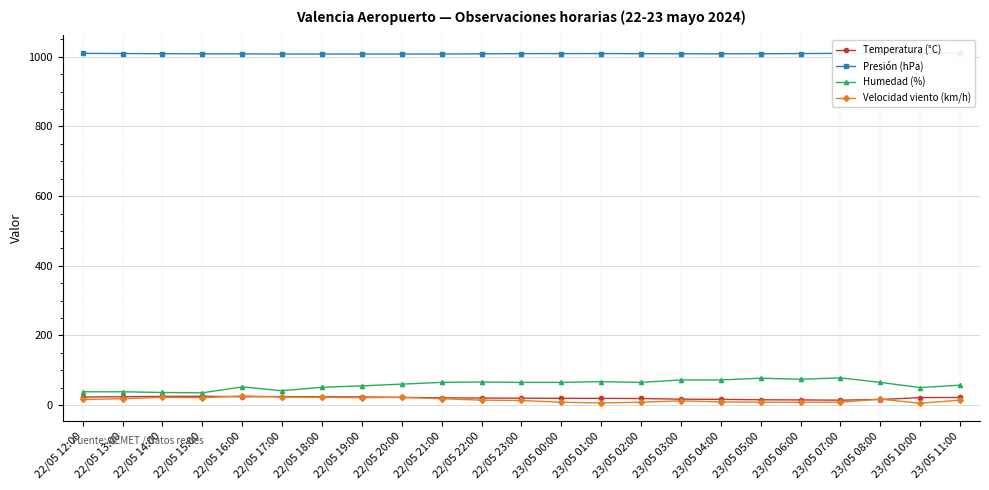

Reading left to right, extract all data points from this chart.

Temperatura (°C): 23.0	23.7	24.8	25.0	23.8	24.2	23.7	23.1	21.8	20.6	20.0	19.6	19.2	19.0	18.7	16.7	16.2	15.0	14.6	13.9	15.8	21.2	21.8
Presión (hPa): 1009.9	1009.5	1009.0	1008.7	1008.5	1008.0	1008.1	1008.0	1008.0	1008.1	1008.6	1009.2	1009.3	1009.4	1009.1	1008.8	1008.7	1008.9	1009.4	1010.0	1010.2	1010.9	1011.0
Humedad (%): 38.0	38.0	36.0	35.0	52.0	41.0	51.0	55.0	60.0	65.0	66.0	65.0	65.0	67.0	65.0	72.0	72.0	77.0	74.0	78.0	65.0	50.0	57.0
Velocidad viento (km/h): 16.0	18.0	22.0	21.0	26.0	23.0	22.0	21.0	22.0	18.0	14.0	13.0	8.0	6.0	8.0	12.0	9.0	8.0	8.0	8.0	17.0	5.0	14.0